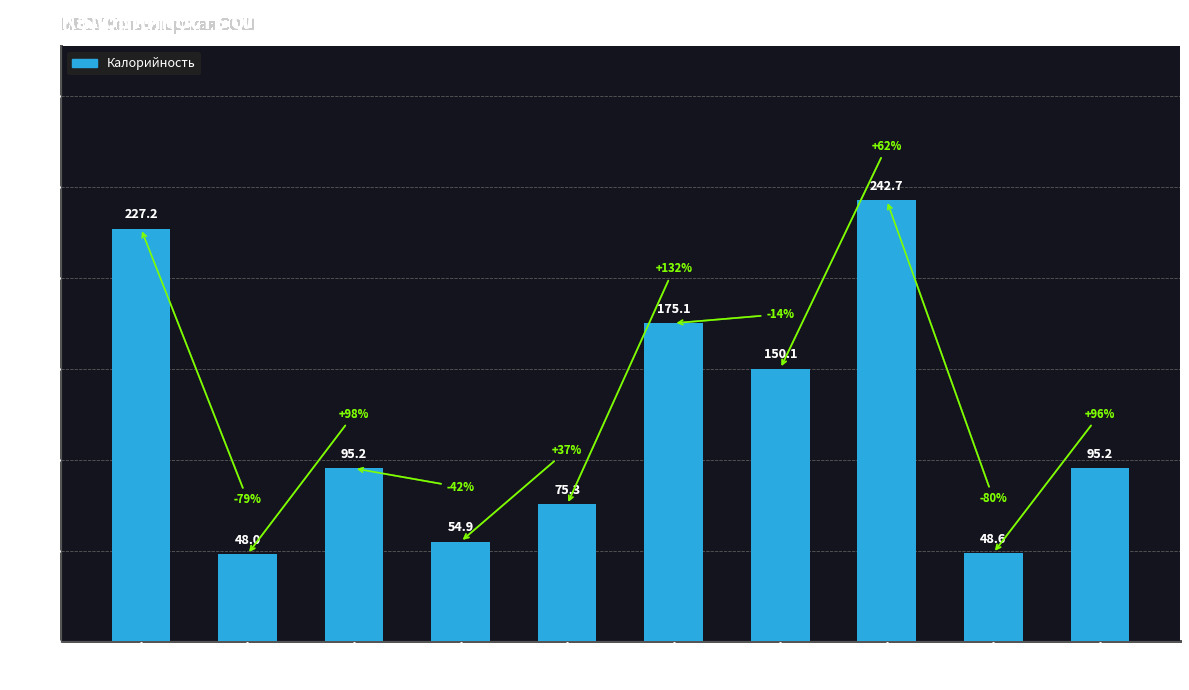

Is it true that the value at киви is 18.8?

False